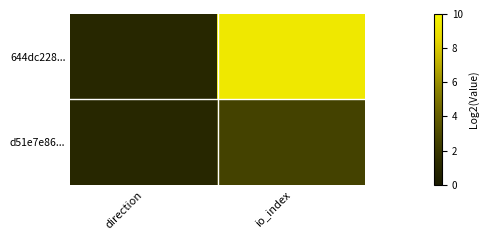

How many distinct data groups are displayed?

2